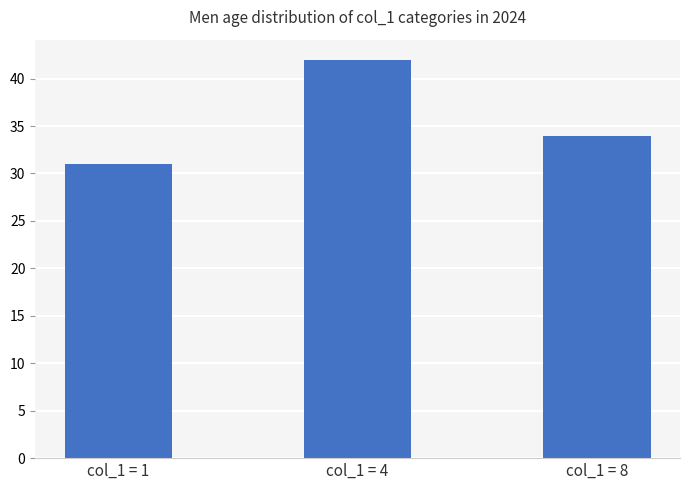

The chart shows a value of 46 at col_1 = 8. True or false?

False